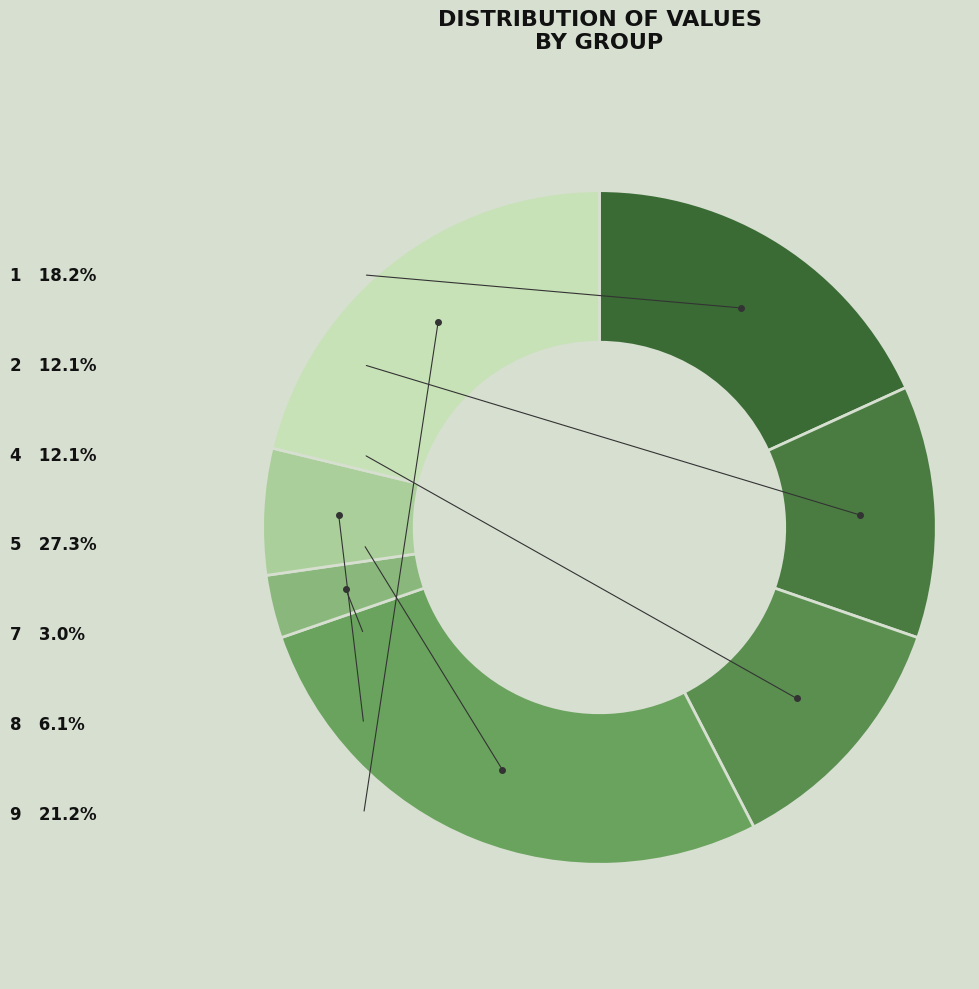

What is the smallest slice in the pie chart?

7